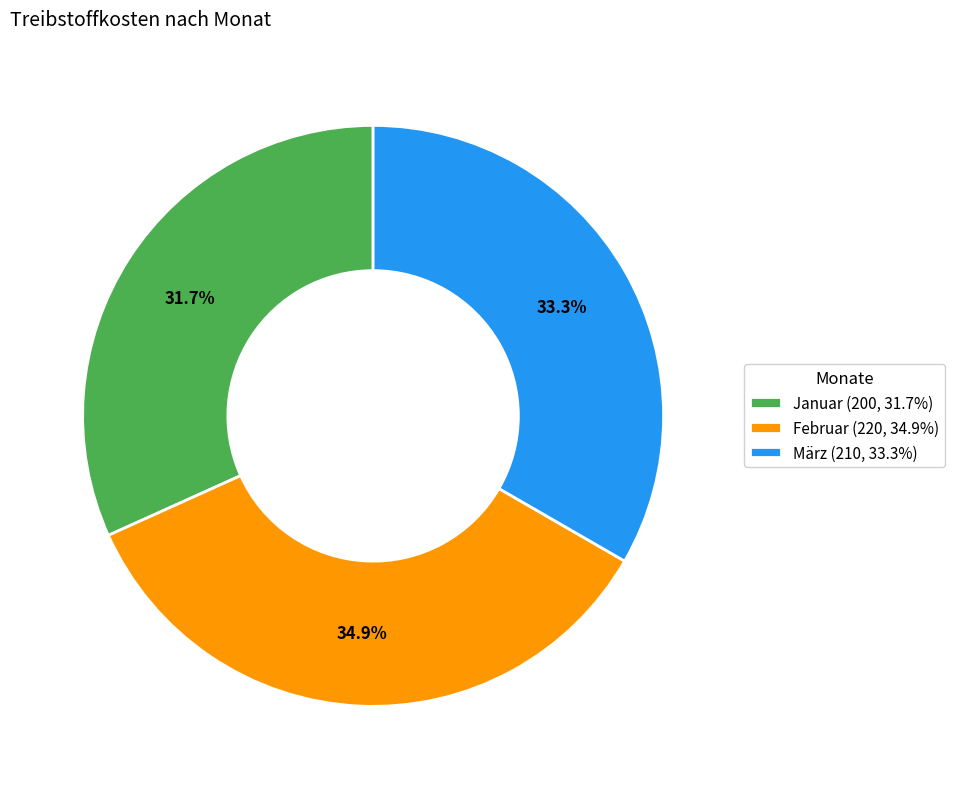

Which slice is the largest?

Februar